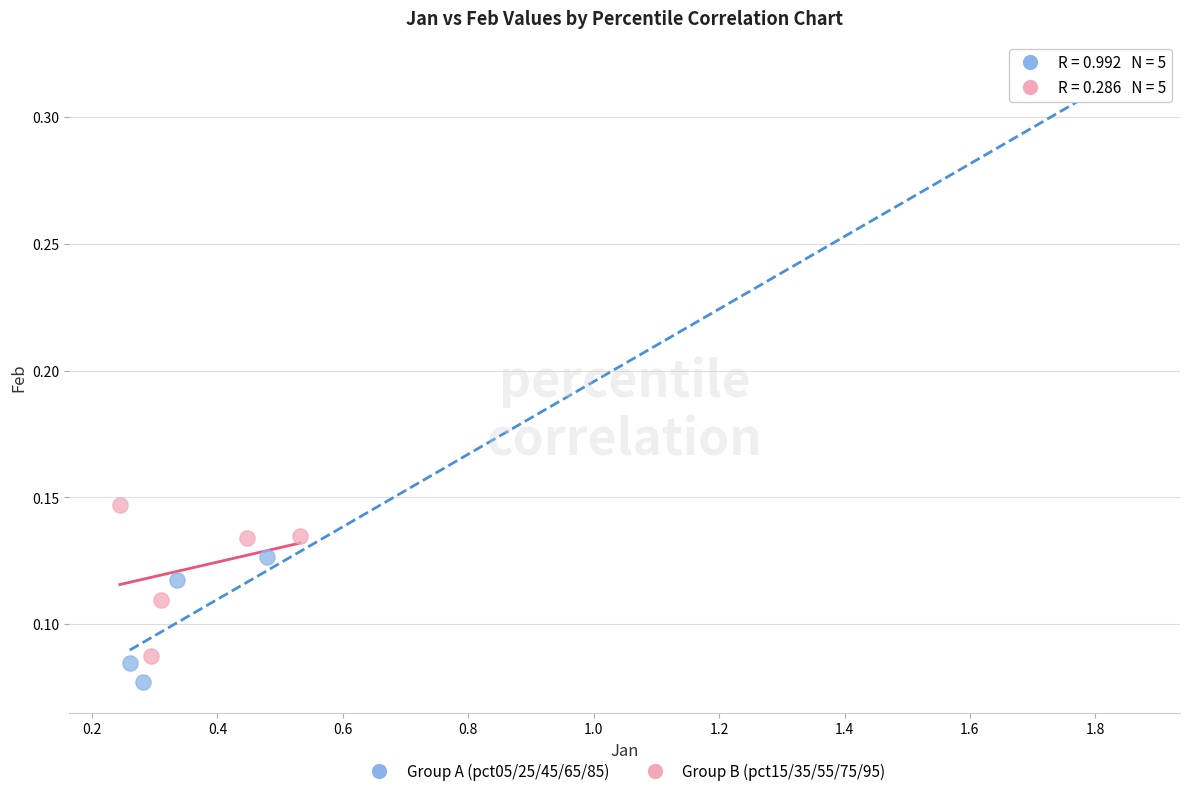

Which series has the widest spread of Y values?

Group A (pct05/25/45/65/85)